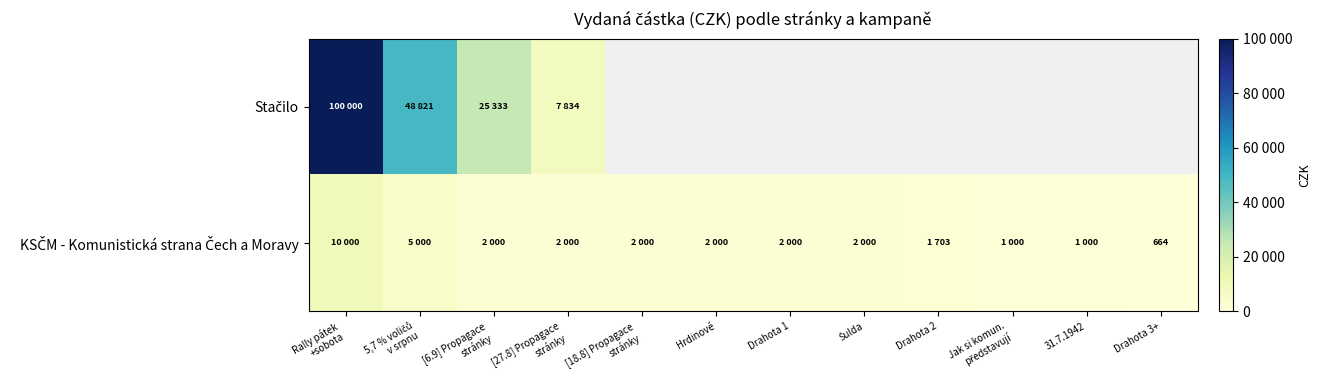

Which series has the largest range (max minus min)?

Stačilo